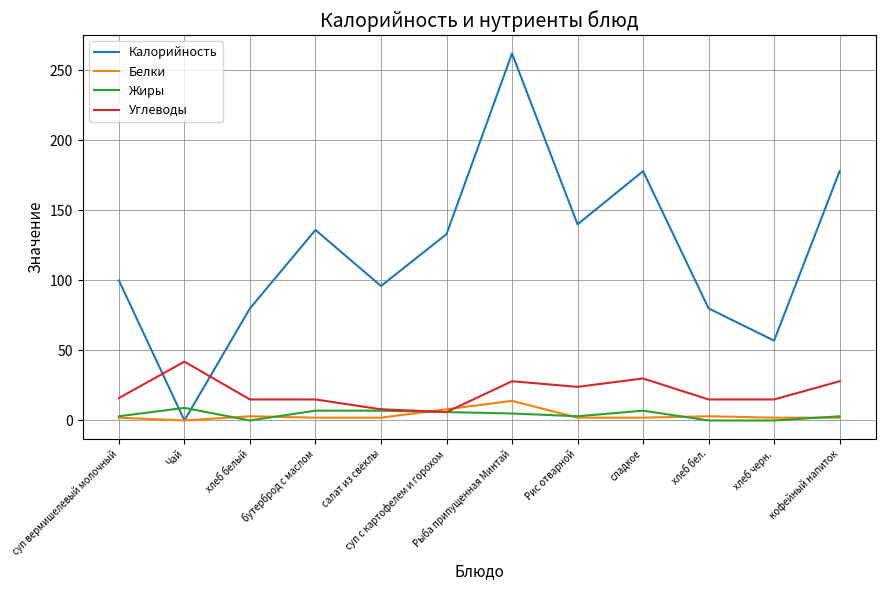

What is the difference between the second highest and minimum values in the Калорийность series?

178